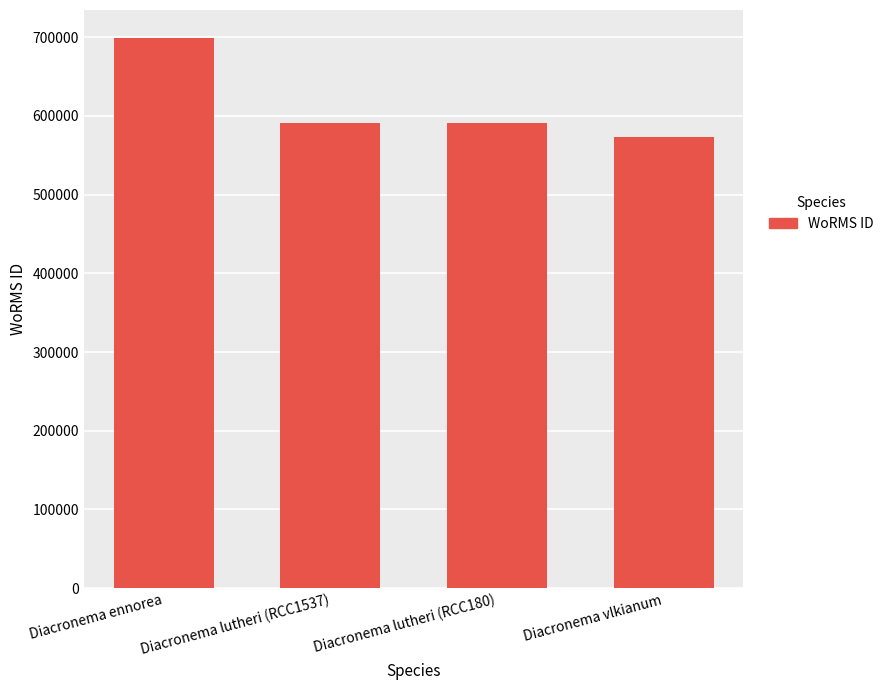

Reading left to right, extract all data points from this chart.

699620	590558	590558	573854